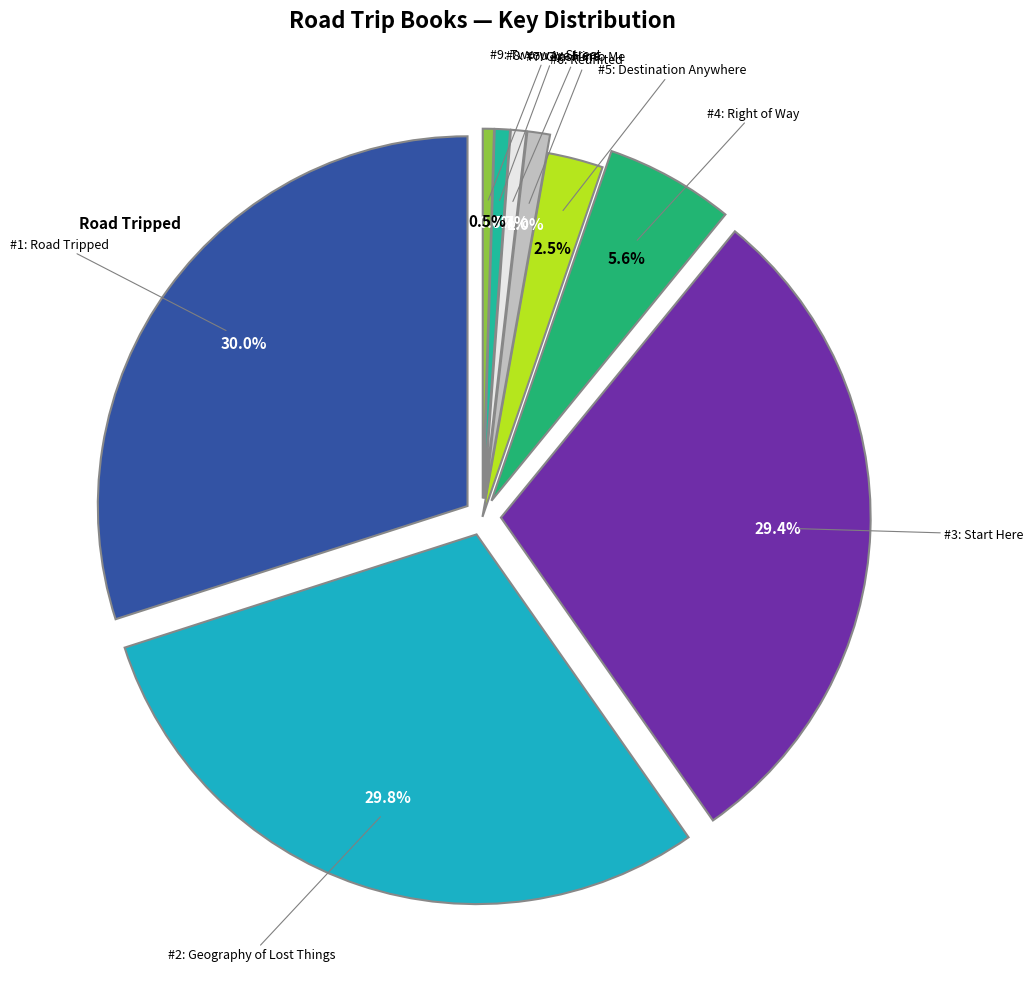

Combined, what portion of the pie is Road Tripped and Geography of Lost Things?

59.7%